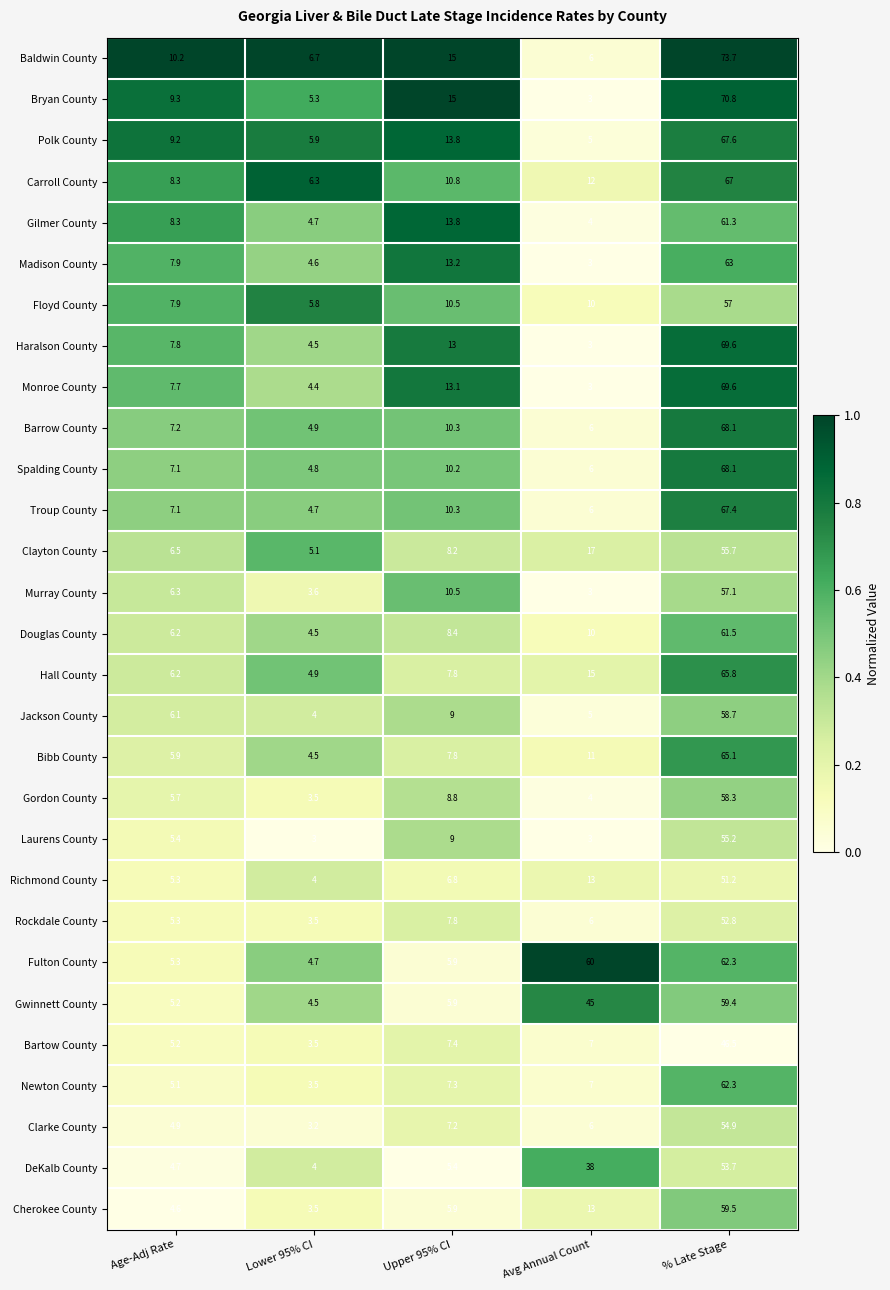

Which series has the widest spread of values?

Bryan County